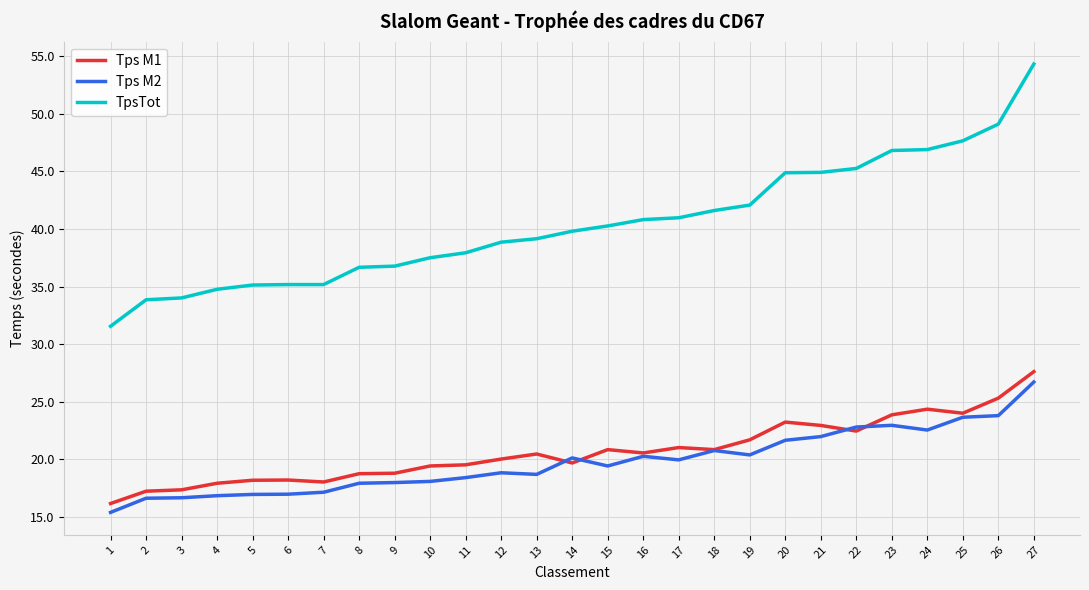

Is it true that TpsTot equals 66.1 at 9?

False